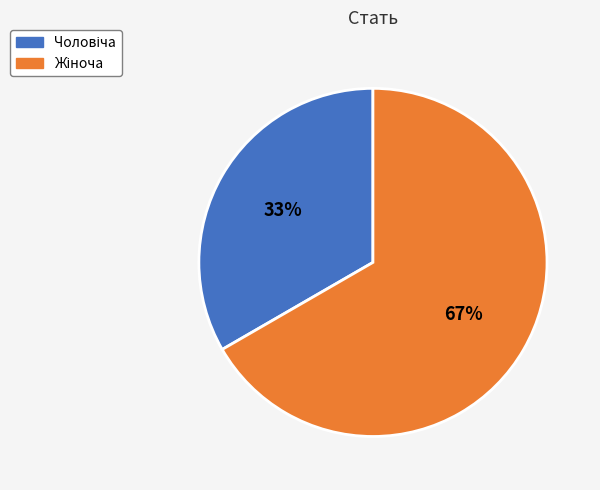

Does any single category account for the majority?

Yes